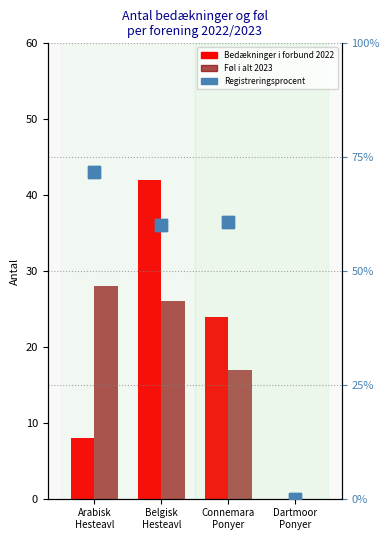

Which series has the widest spread of values?

Registreringsprocent